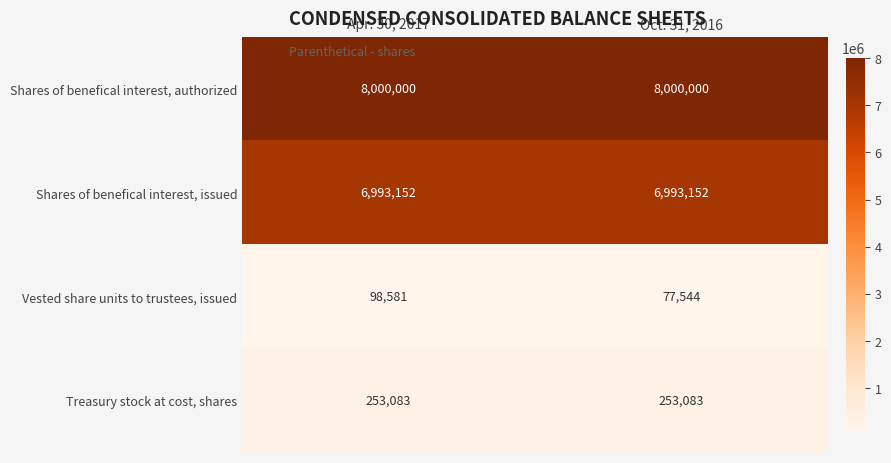

What is the maximum value shown in the chart?

8000000